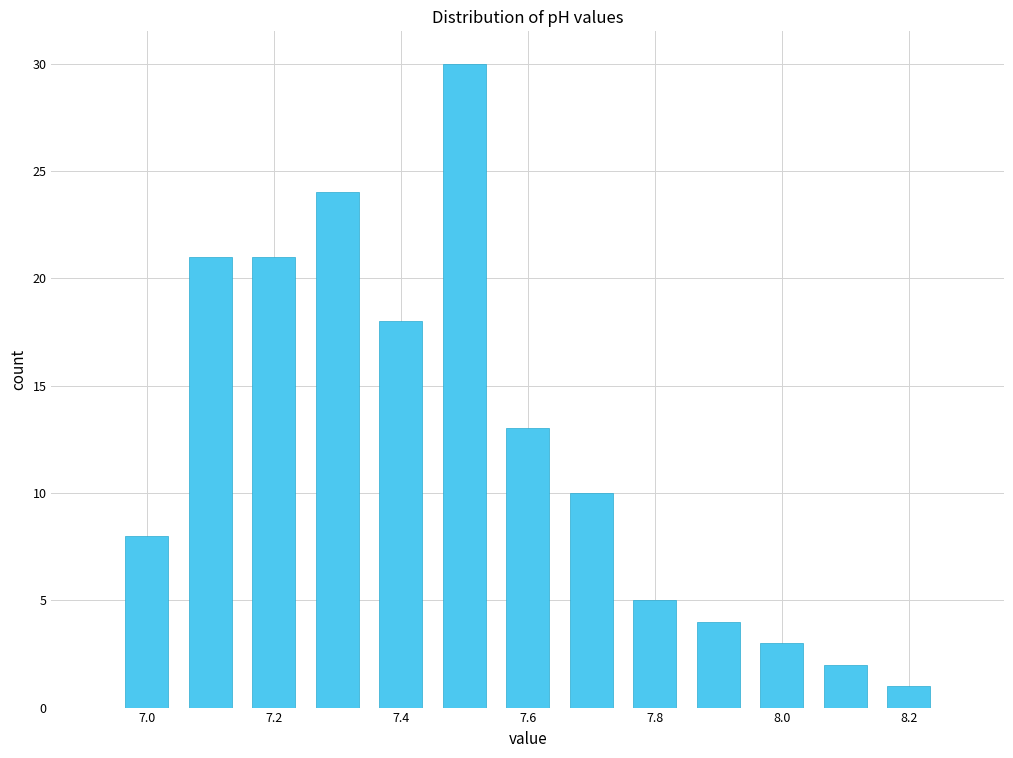

Reading left to right, transcribe this chart: for each bar, give the range it covers on the x-axis and its height. Neither the bar edges nor the heights are printed on the chart, so give them approximately, as read against the axes.

6.95 to 7.05: 8
7.05 to 7.15: 21
7.15 to 7.25: 21
7.25 to 7.35: 24
7.35 to 7.45: 18
7.45 to 7.55: 30
7.55 to 7.65: 13
7.65 to 7.75: 10
7.75 to 7.85: 5
7.85 to 7.95: 4
7.95 to 8.05: 3
8.05 to 8.15: 2
8.15 to 8.25: 1